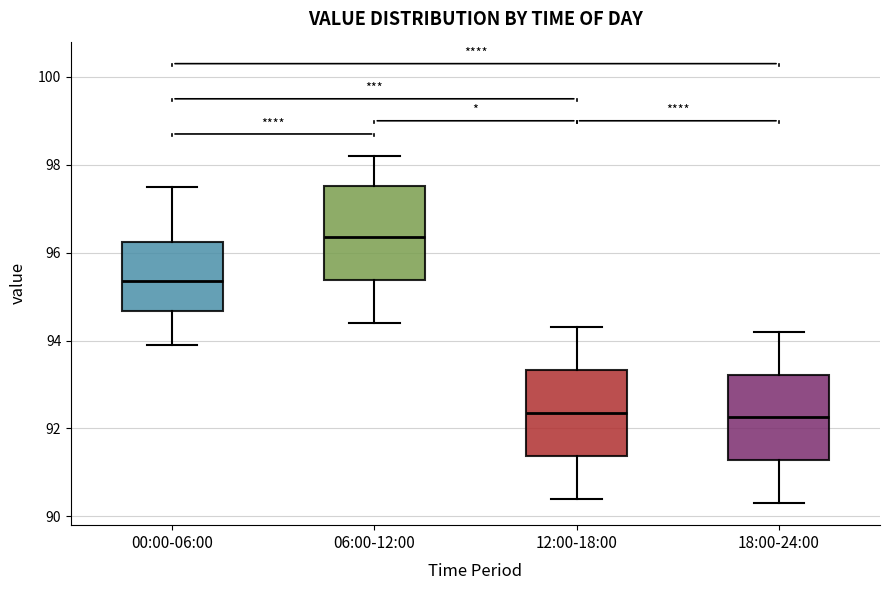

Comparing the boxes themselves (not the whiskers), which one is the tallest?

06:00-12:00